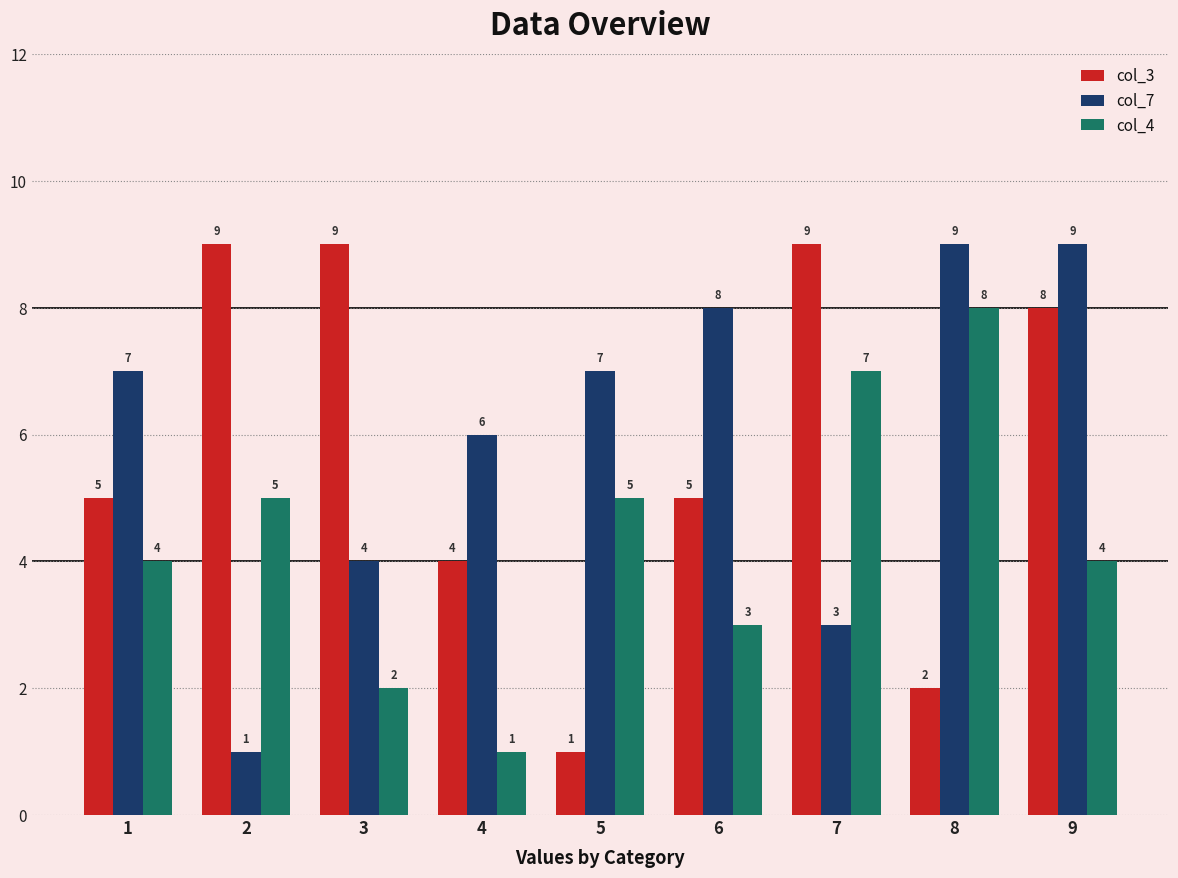

Is it true that col_4 equals 4 at 8?

False